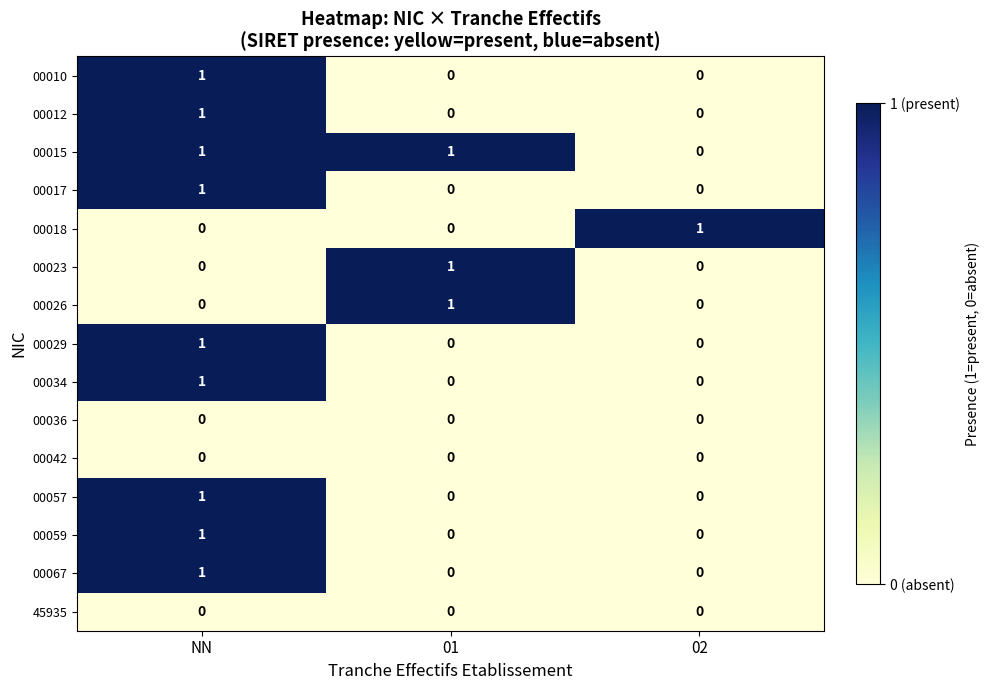

How many 00012 values are between 0 and 1?

3